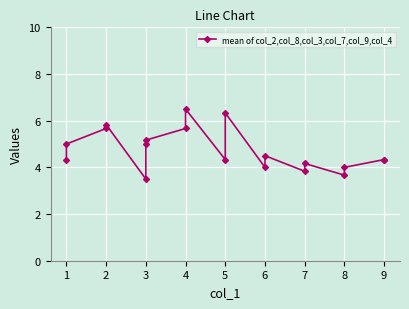

True or false: the data shows 7.6 at 3.

False